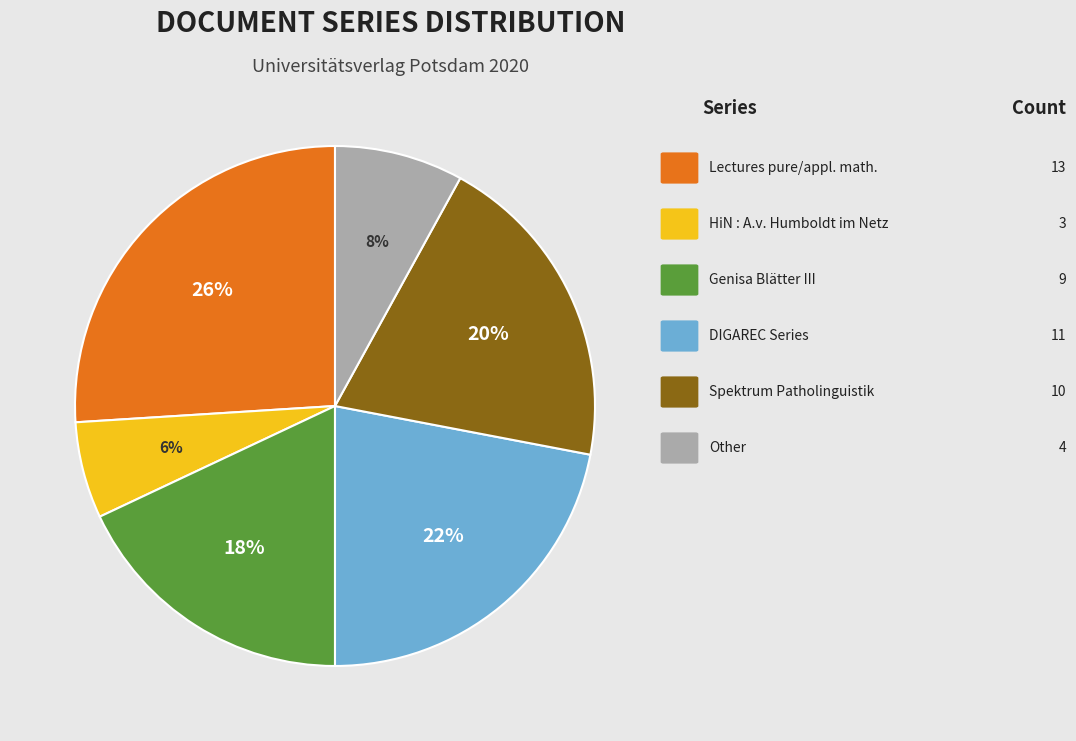

Is there a majority slice in this chart?

No